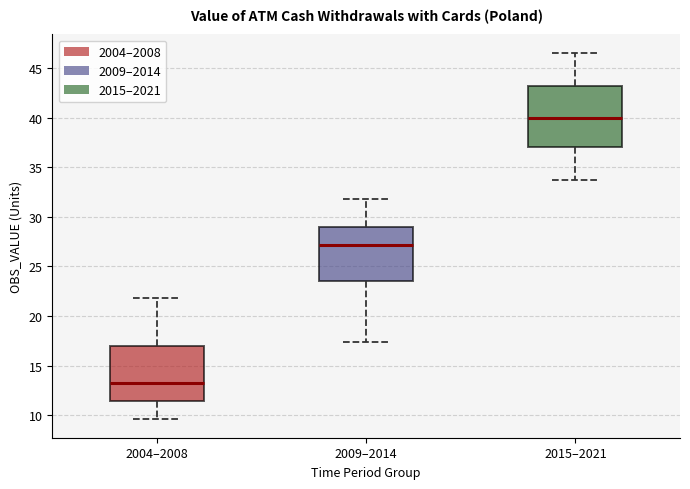

Comparing the boxes themselves (not the whiskers), which one is the tallest?

2015–2021